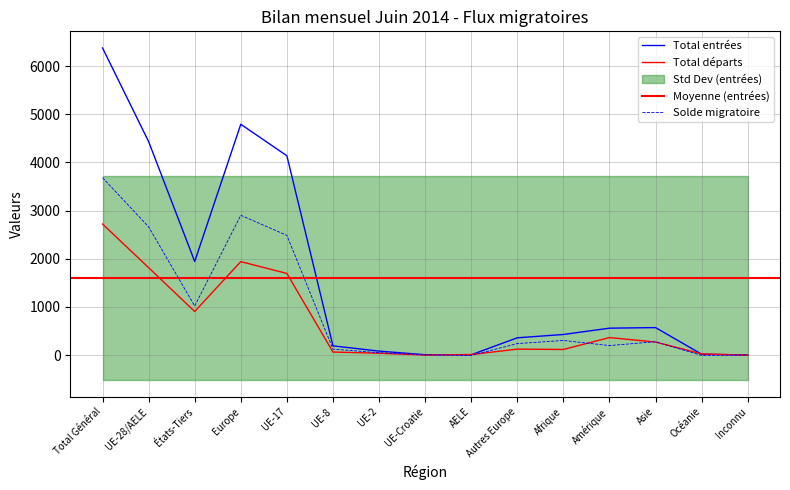

Which series has the largest range (max minus min)?

Total entrées